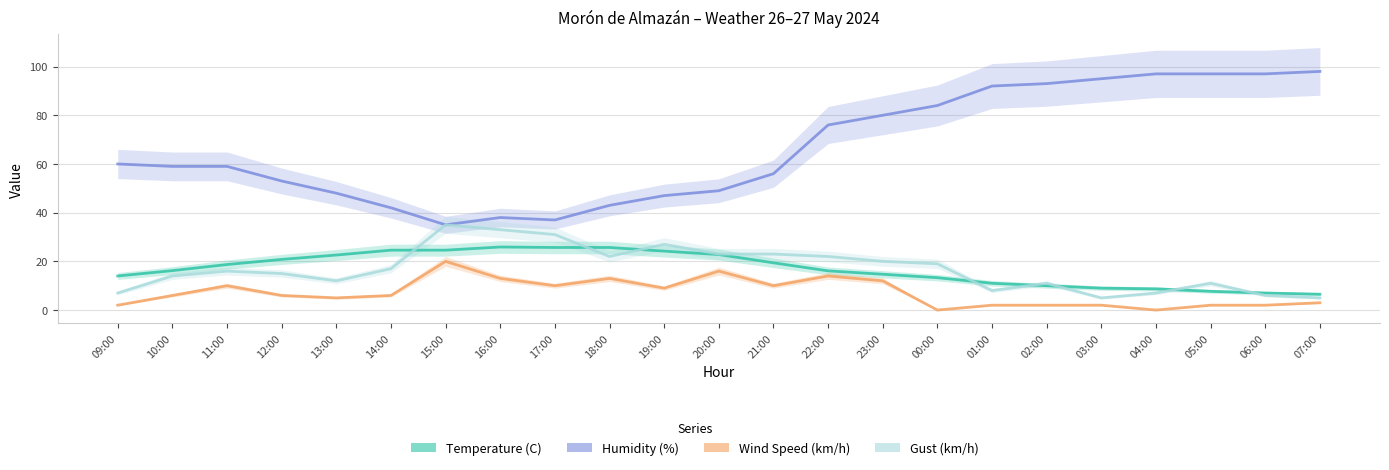

True or false: Humidity (%) has a value of 92.0 at 01:00.

True